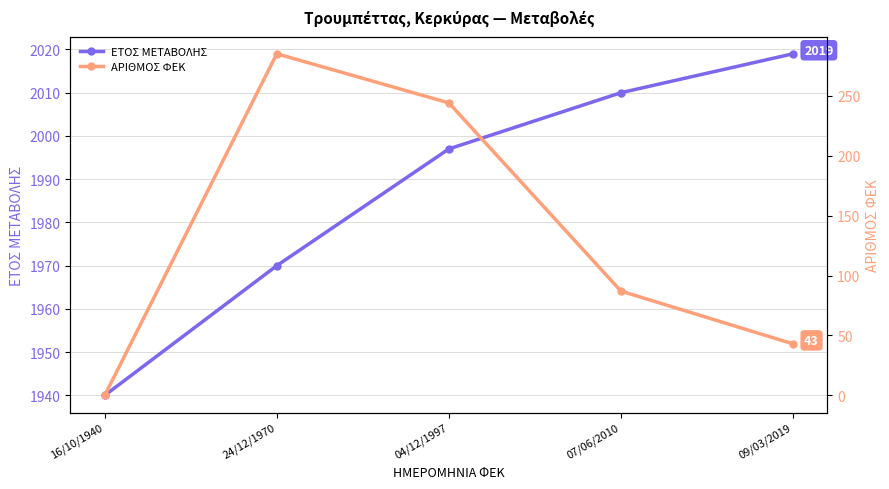

How many values in the ΑΡΙΘΜΟΣ ΦΕΚ series exceed 87?

2